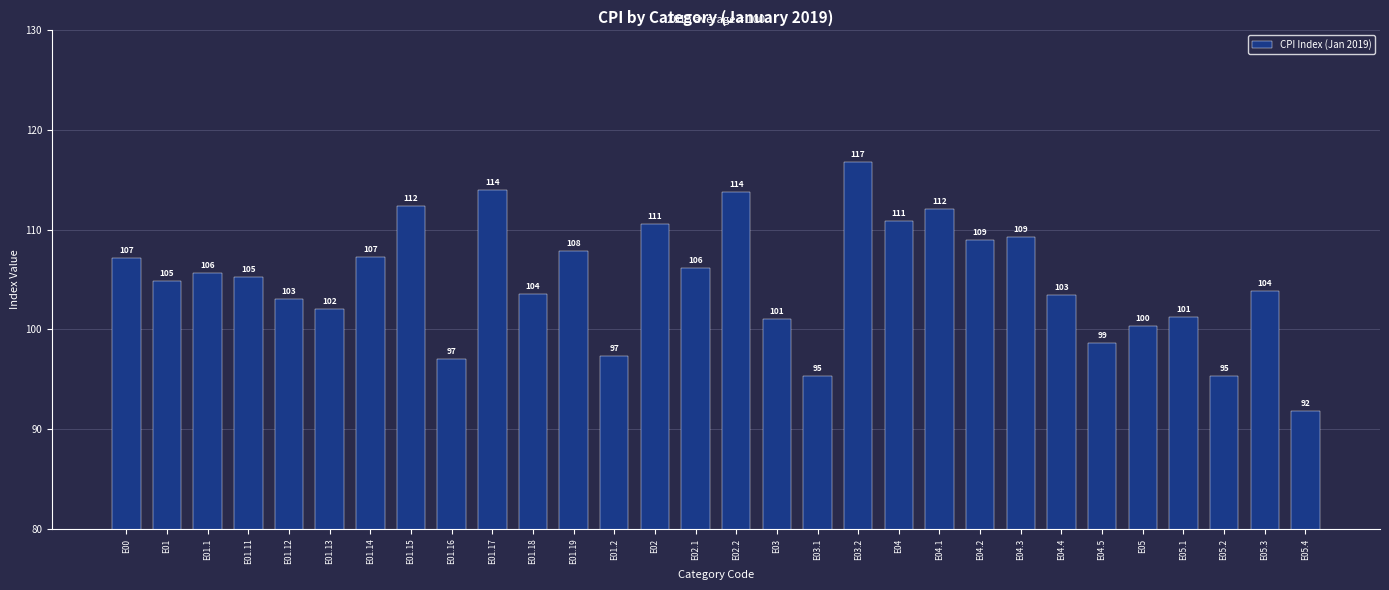

Which has a higher value, E05.2 or E04.4?

E04.4